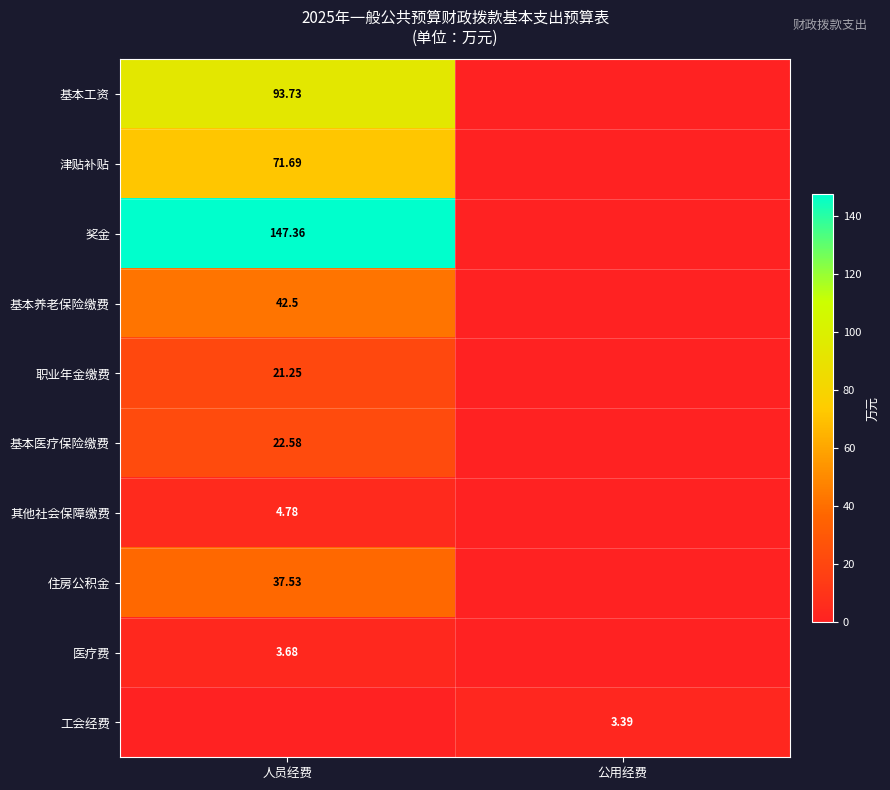

Between 人员经费 and 公用经费, which is larger?

人员经费